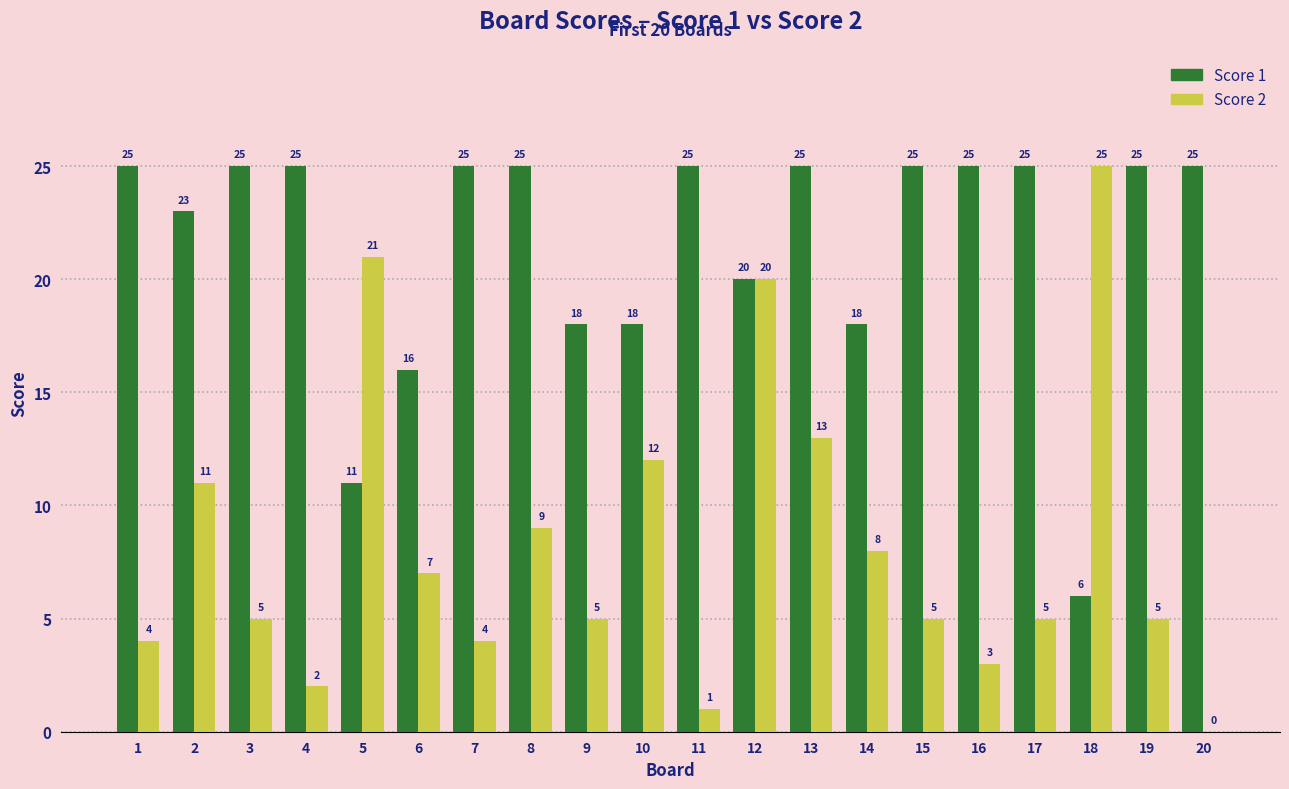

What is the sum of the Score 1 values at 15 and 5?

36